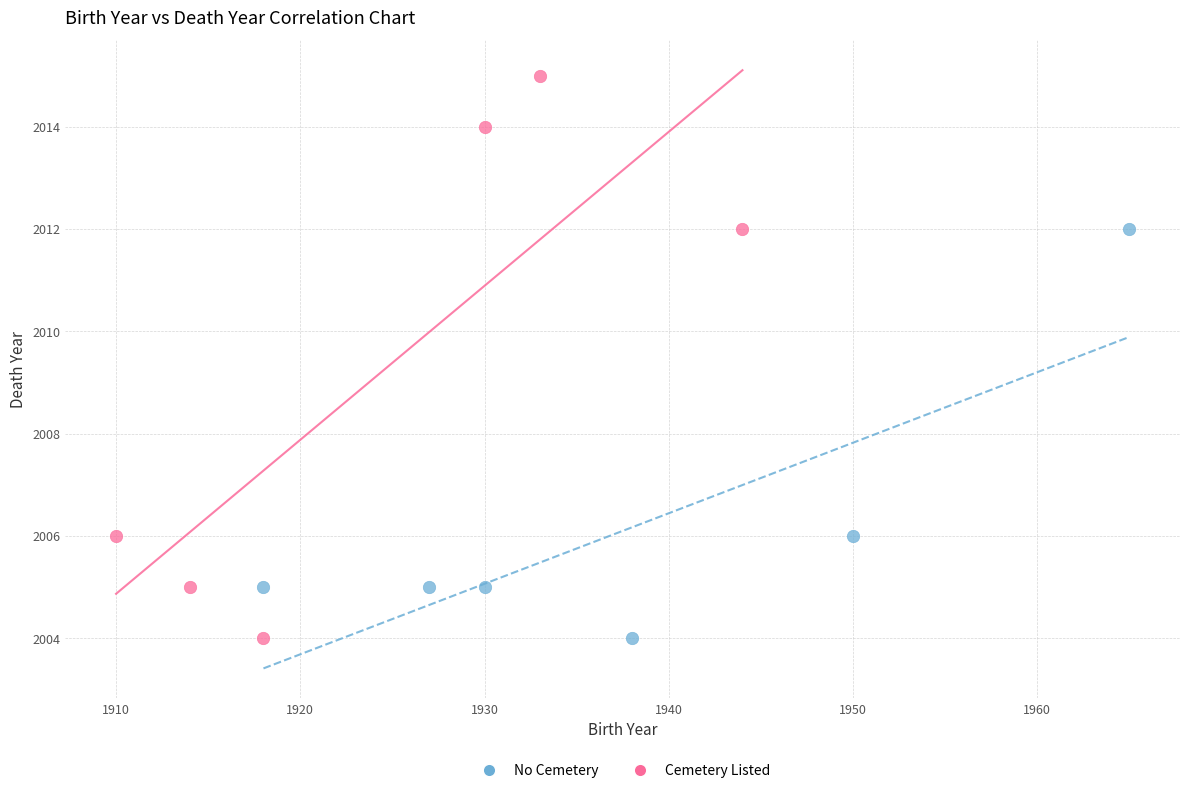

Which series contains the highest Y value?

Cemetery Listed